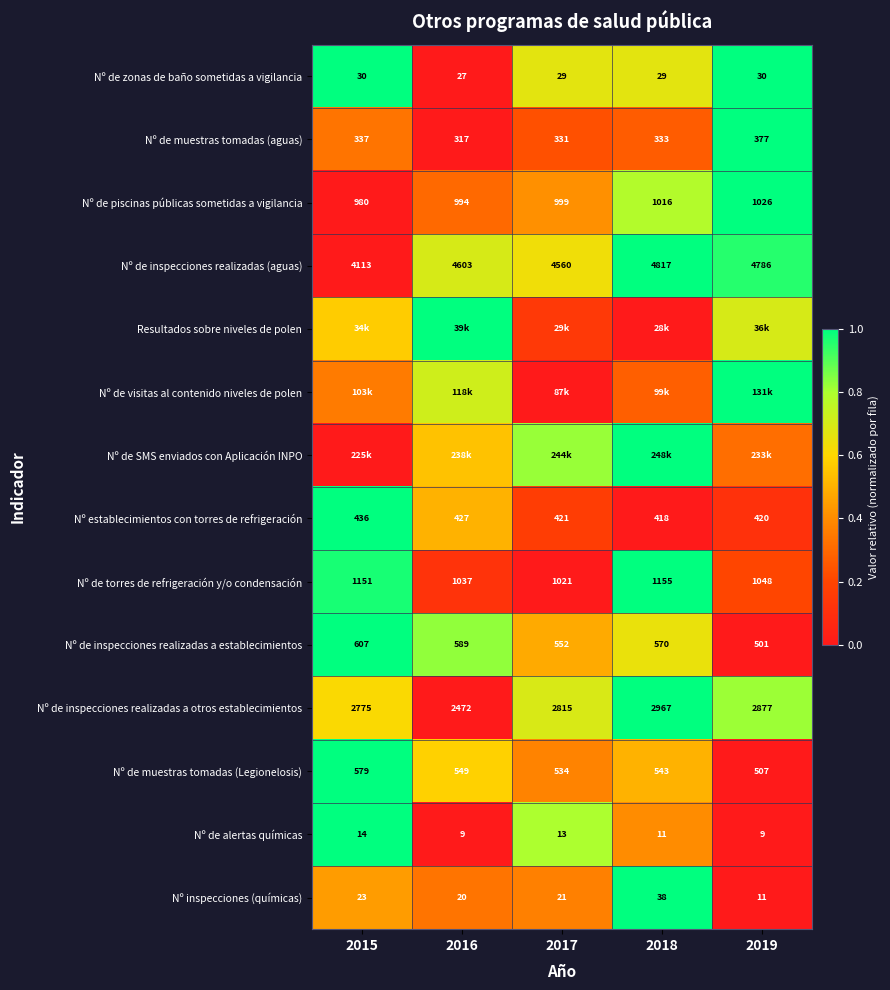

Is the value of Nº inspecciones (químicas) at 2017 greater than the value of Nº de inspecciones realizadas a otros establecimientos at 2016?

No